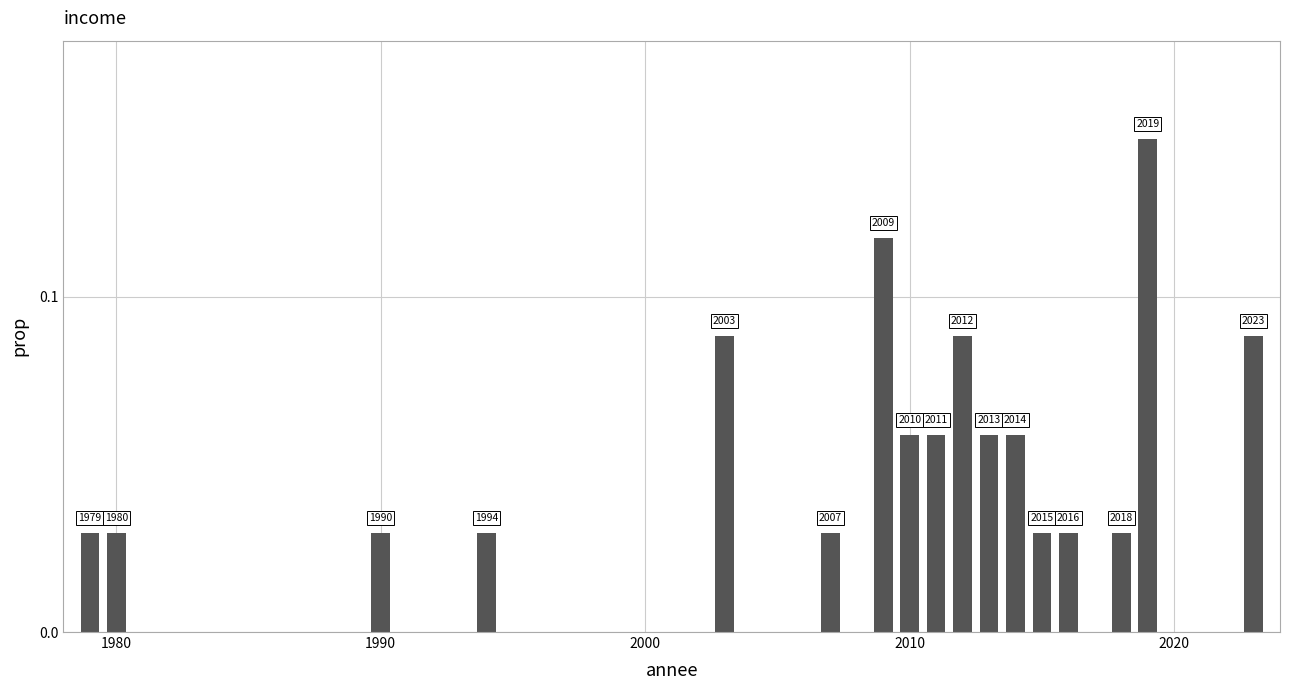

What is the difference between the maximum and minimum values?

0.1